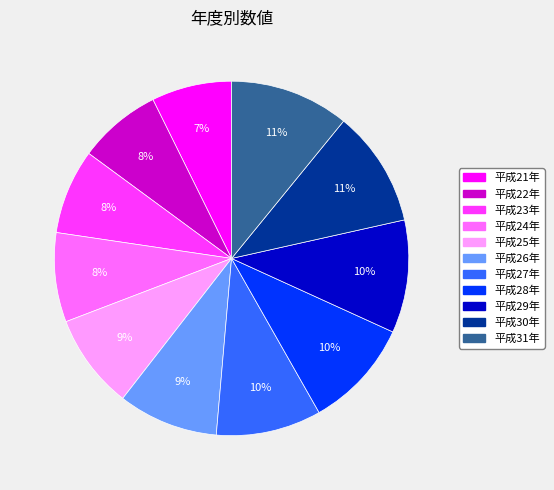

To the nearest percent, what is the difference between the 平成31年 and 平成22年 slice percentages?

3%